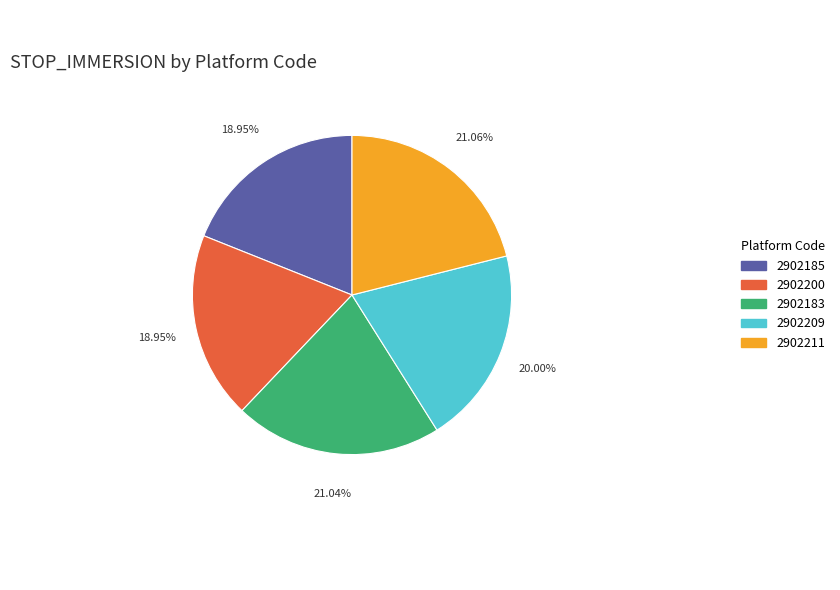

To the nearest percent, what portion does 2902200 represent?

19%